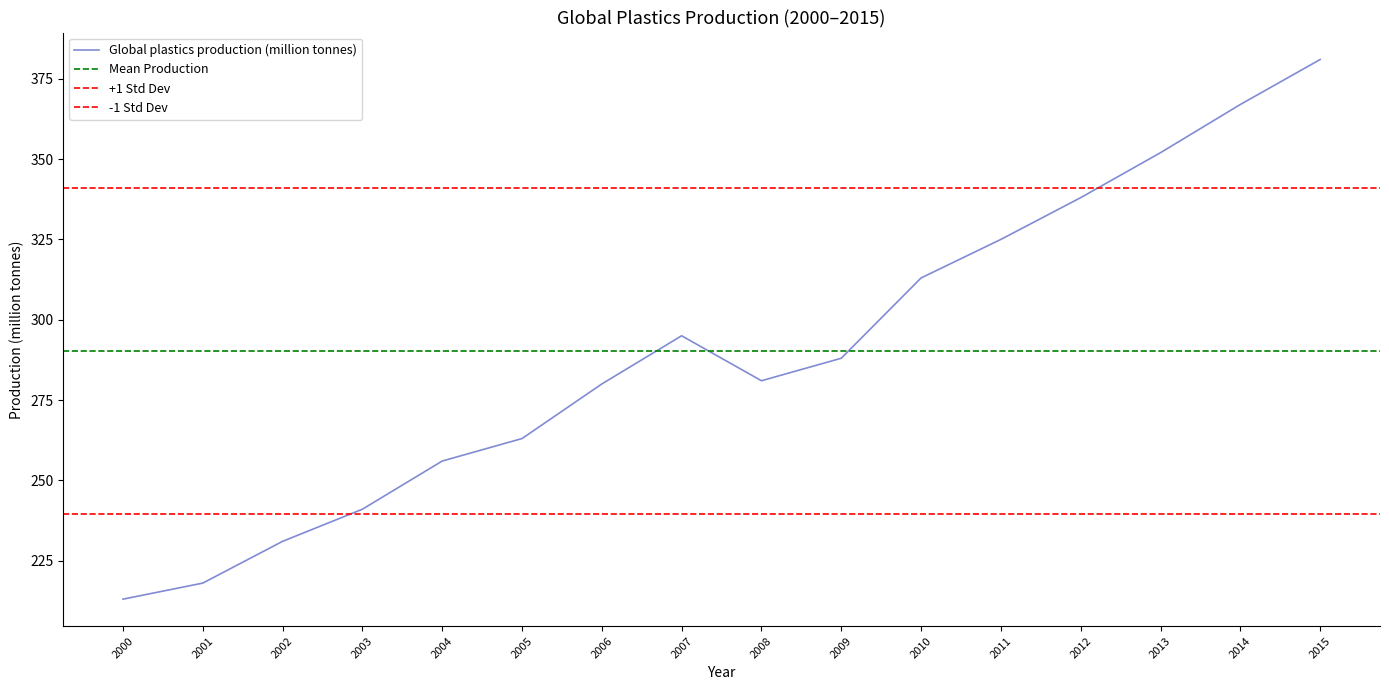

Where is the first local maximum?

2007